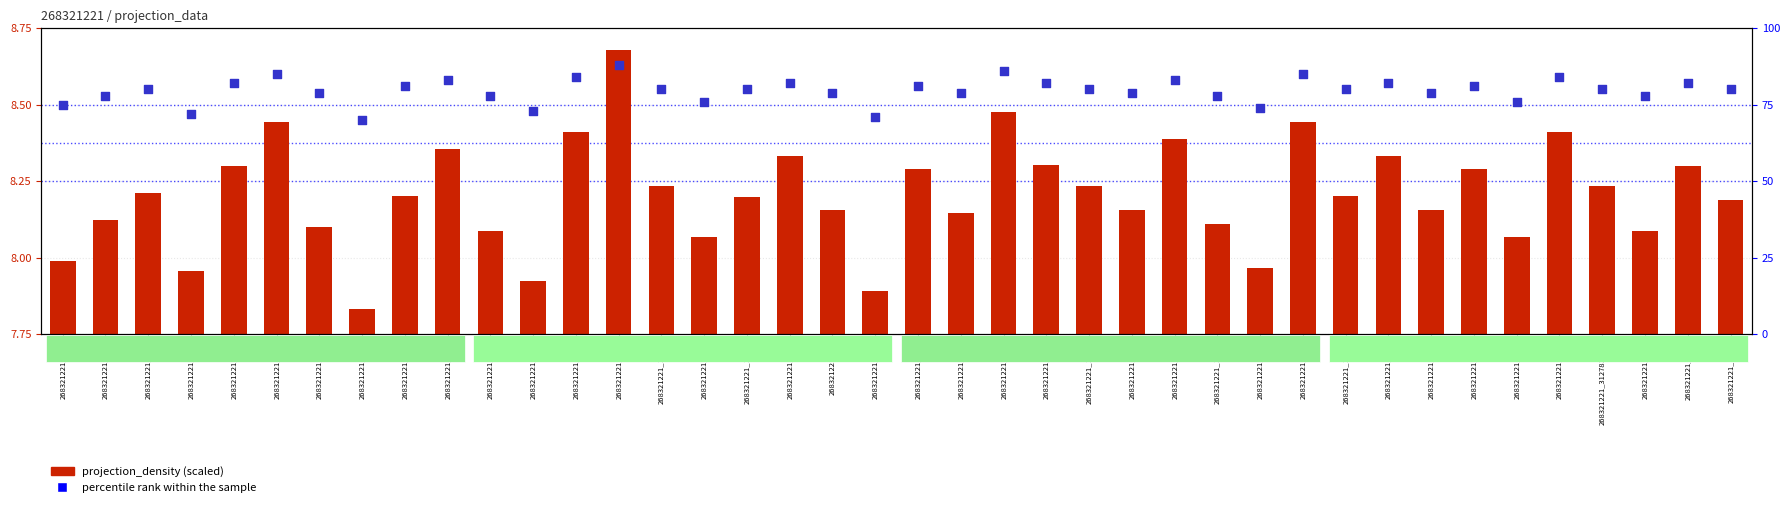

What are all the series names shown in the legend?

projection_density (scaled), percentile rank within the sample